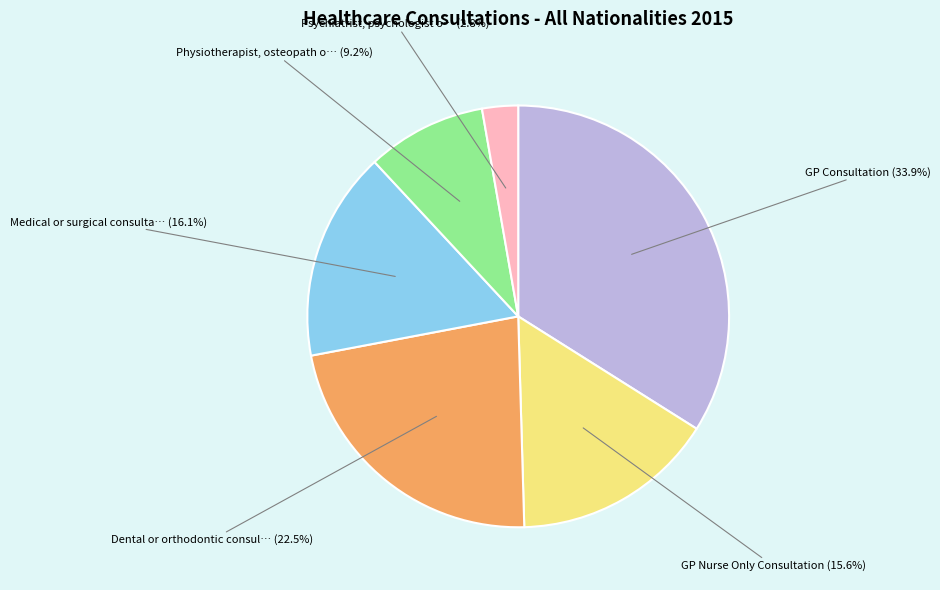

Is there a majority slice in this chart?

No